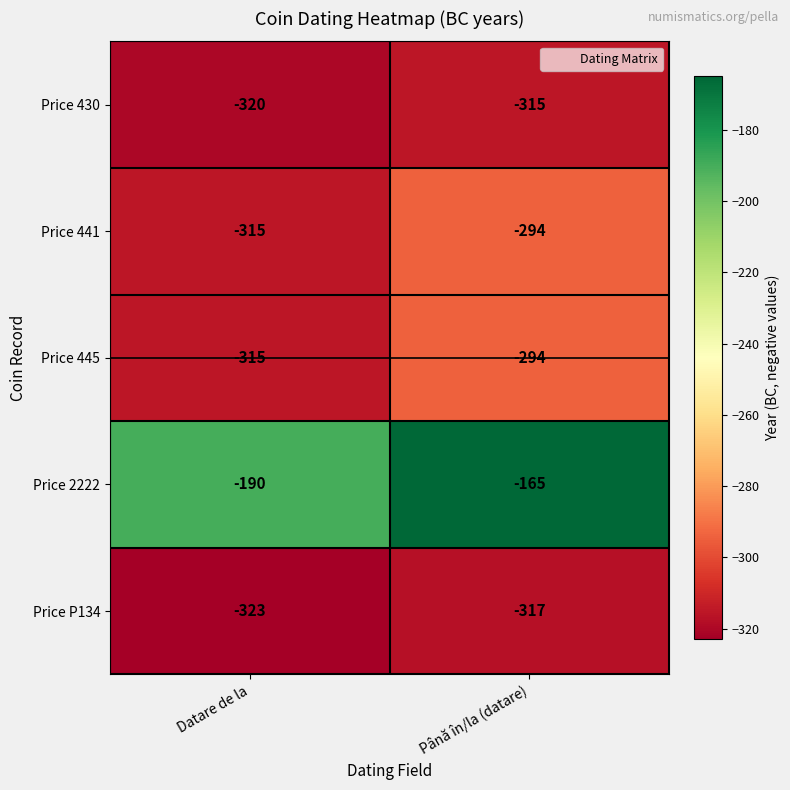

Reading left to right, extract all data points from this chart.

Price 430: Datare de la=-320	Până în/la (datare)=-315
Price 441: Datare de la=-315	Până în/la (datare)=-294
Price 445: Datare de la=-315	Până în/la (datare)=-294
Price 2222: Datare de la=-190	Până în/la (datare)=-165
Price P134: Datare de la=-323	Până în/la (datare)=-317